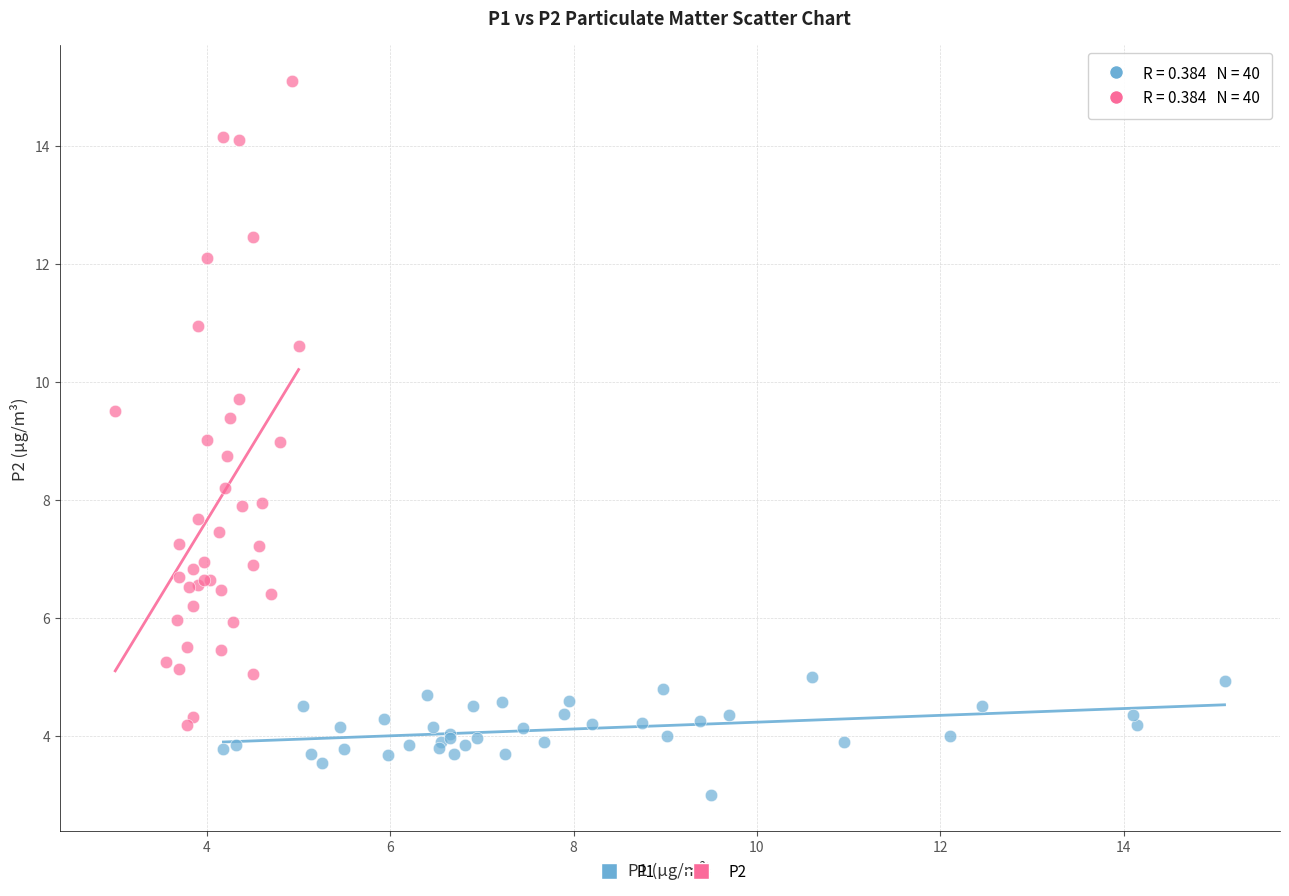

Which series reaches the maximum Y coordinate?

P2